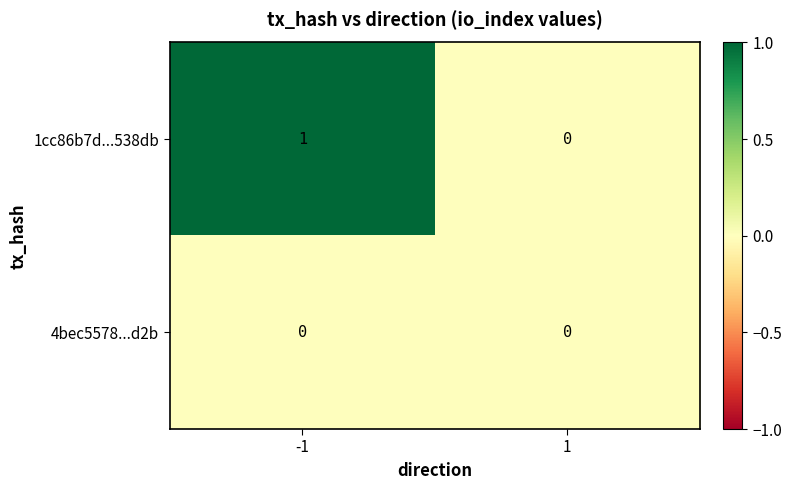

Is the value of 1cc86b7d...538db at -1 greater than the value of 4bec5578...d2b at 1?

Yes